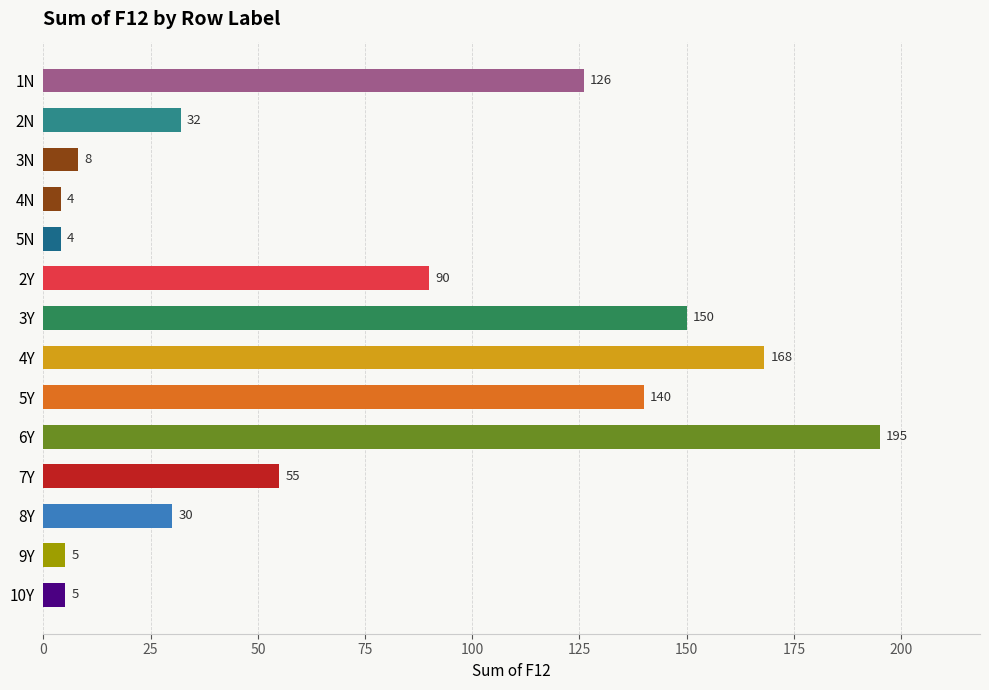

Are the bars grouped side by side (vs. stacked)?

No